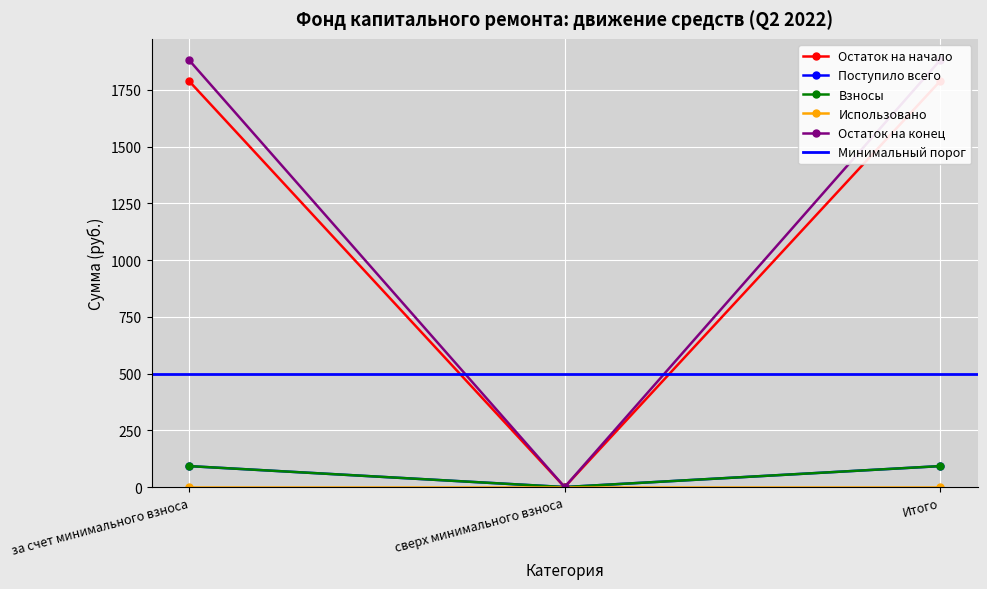

At which category is the sum across all series the highest?

за счет минимального взноса